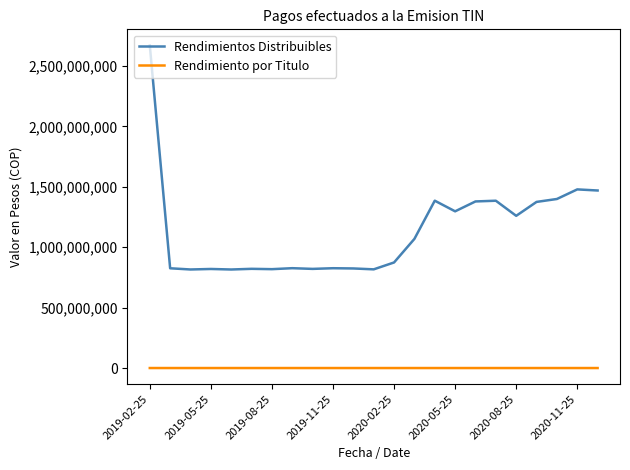

Which series has the largest range (max minus min)?

Rendimientos Distribuibles